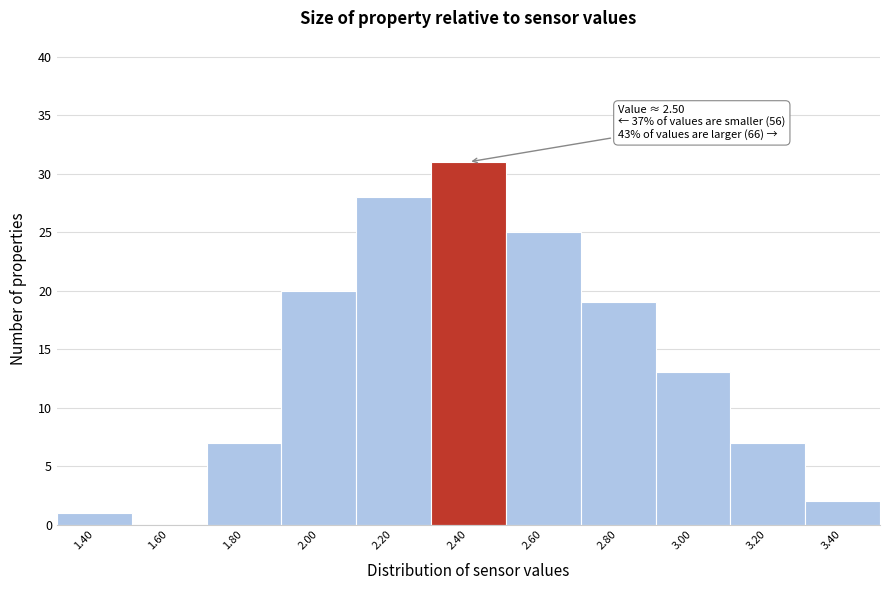

Reading left to right, list all the values displayed in this chart.

1.40=1	1.60=0	1.80=7	2.00=20	2.20=28	2.40=31	2.60=25	2.80=19	3.00=13	3.20=7	3.40=2